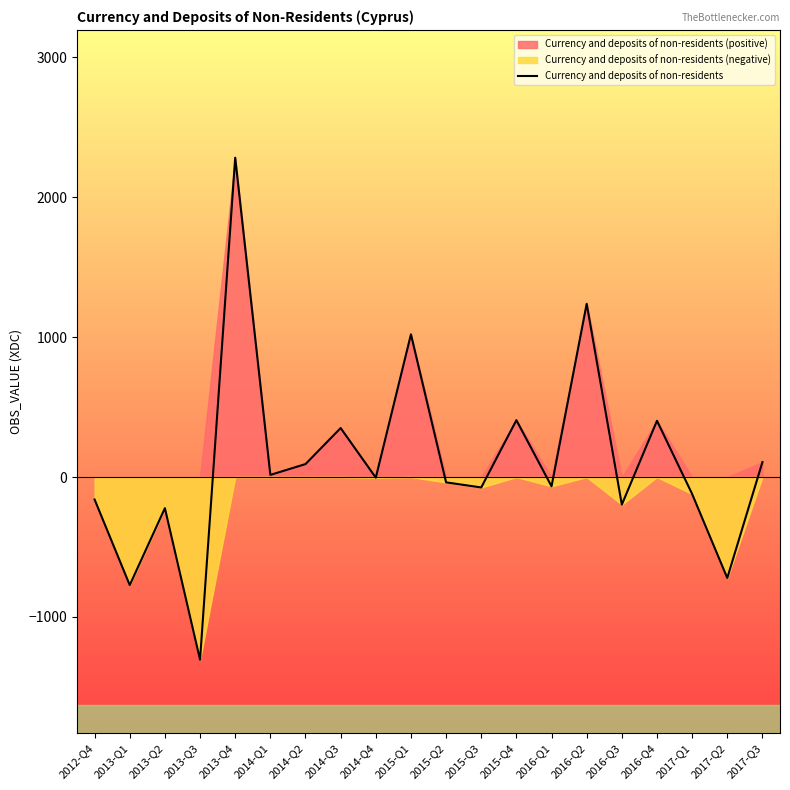

What is the sum of all values?

2228.2